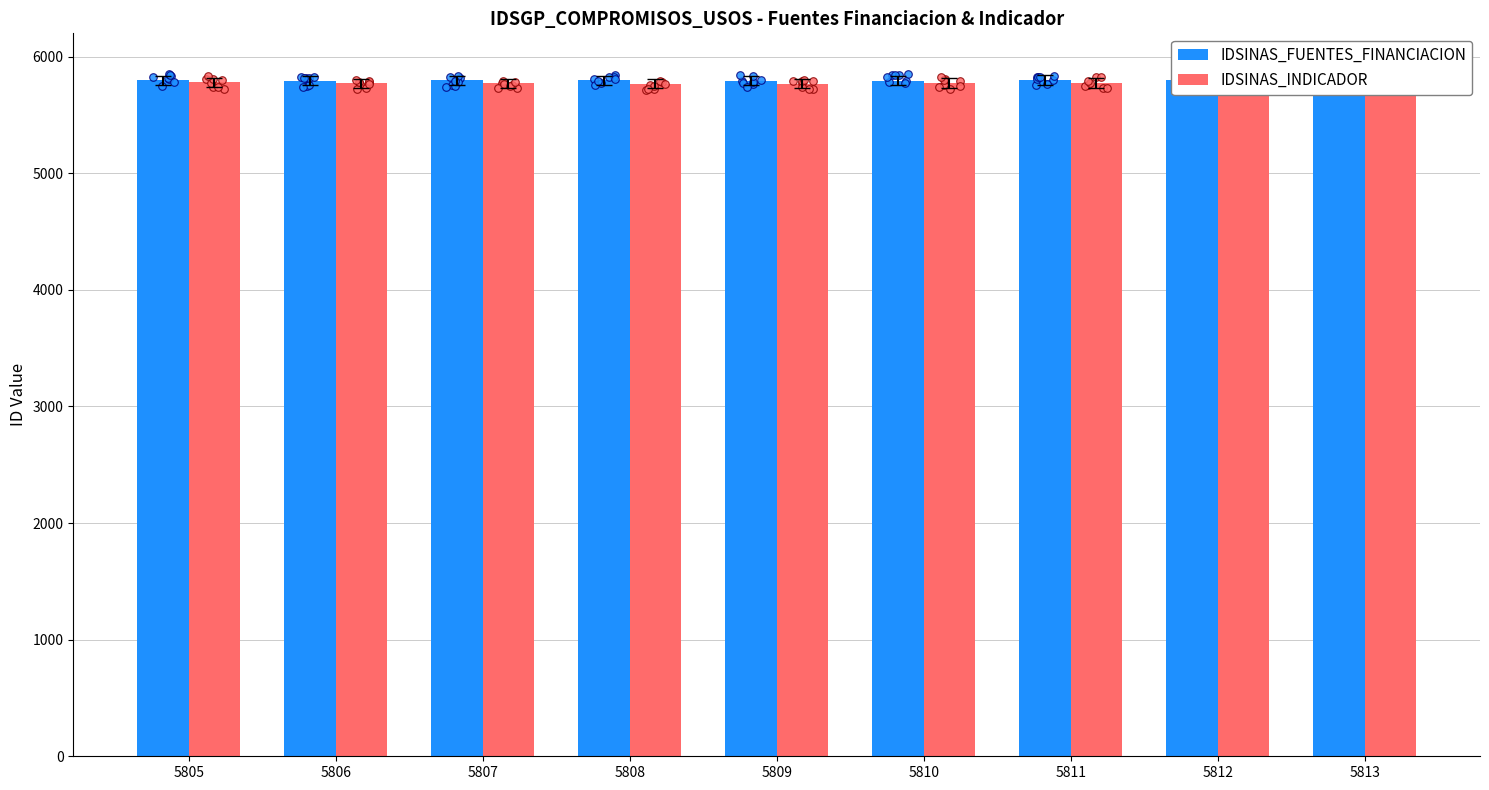

Which series reaches the minimum Y coordinate?

IDSINAS_INDICADOR